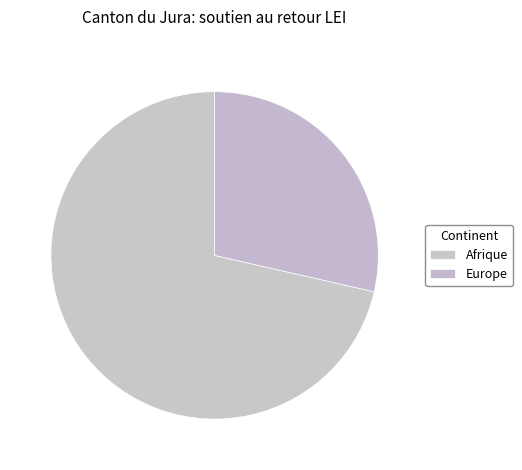

Is there a majority slice in this chart?

Yes